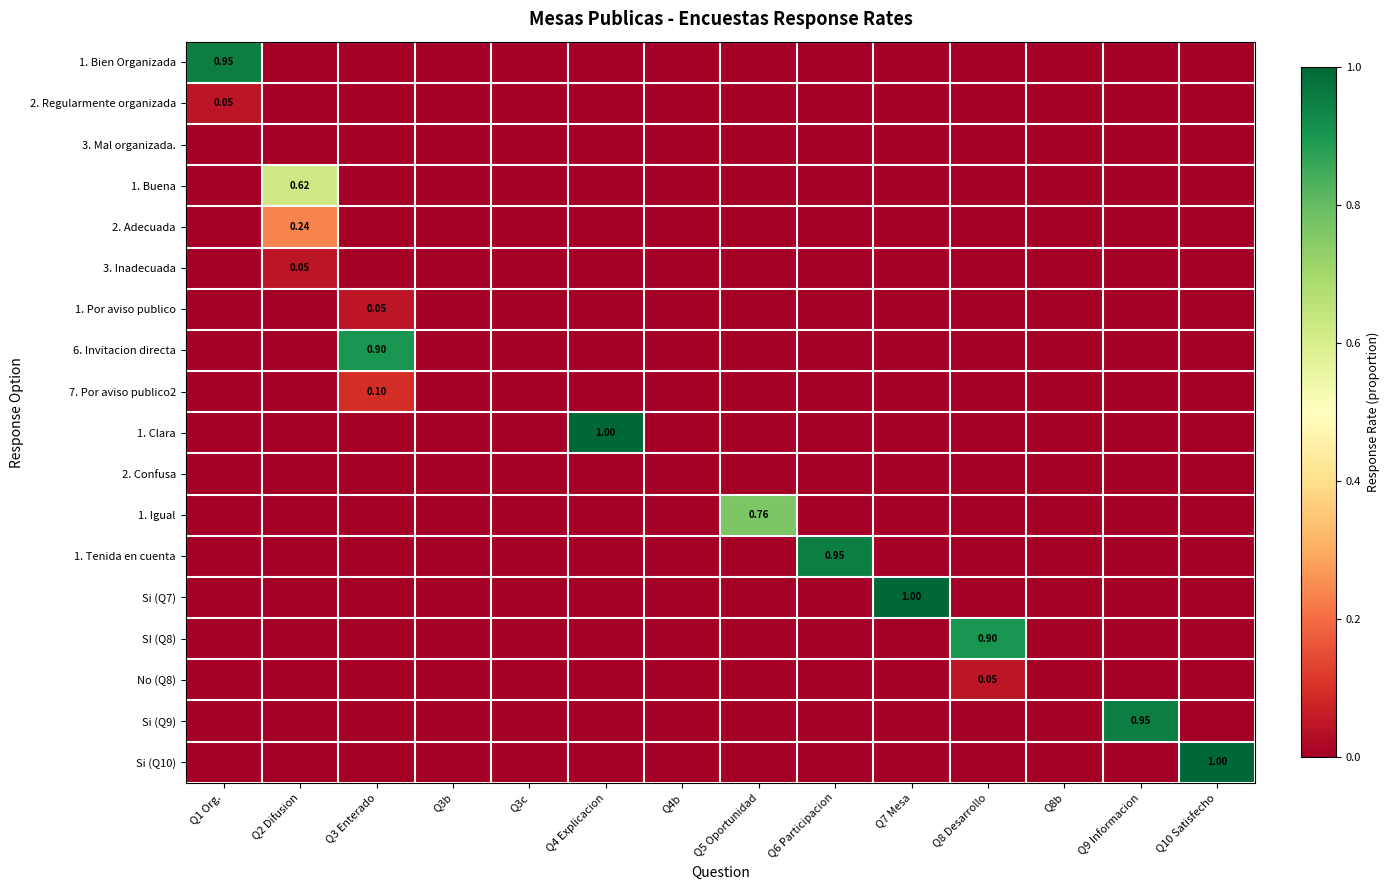

Which series has the widest spread of values?

1. Clara